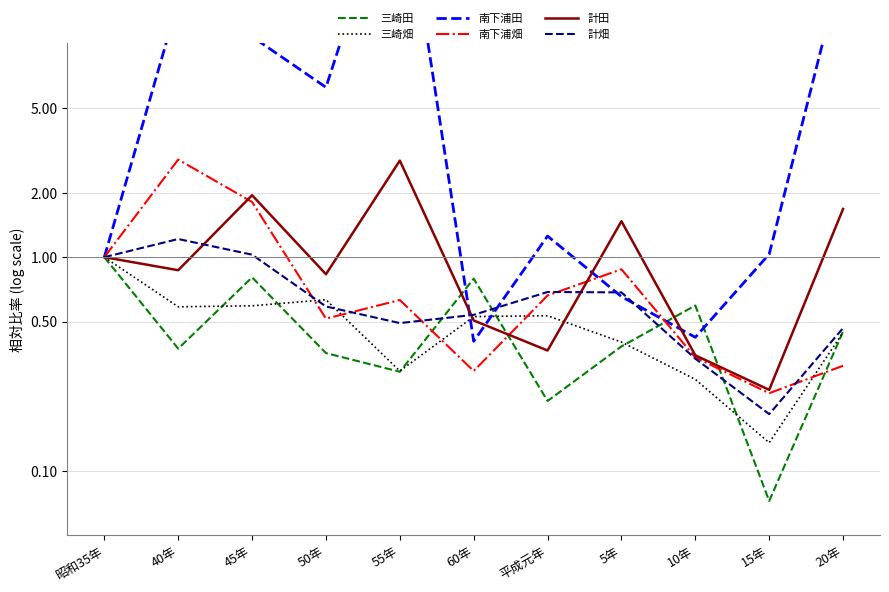

What is the label of the 5th point from the left?

55年